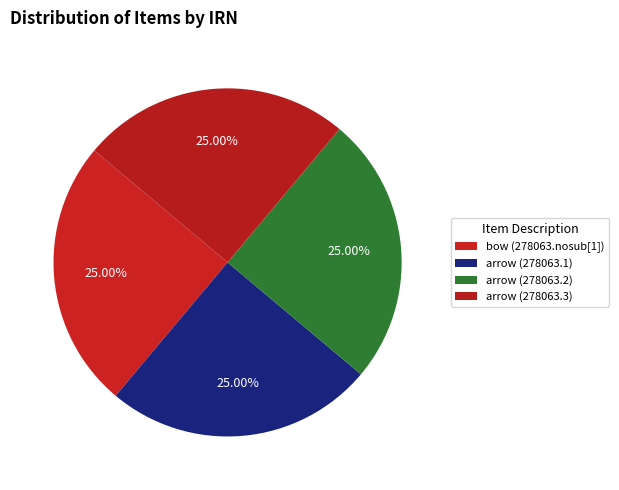

How many segments does this pie chart have?

4